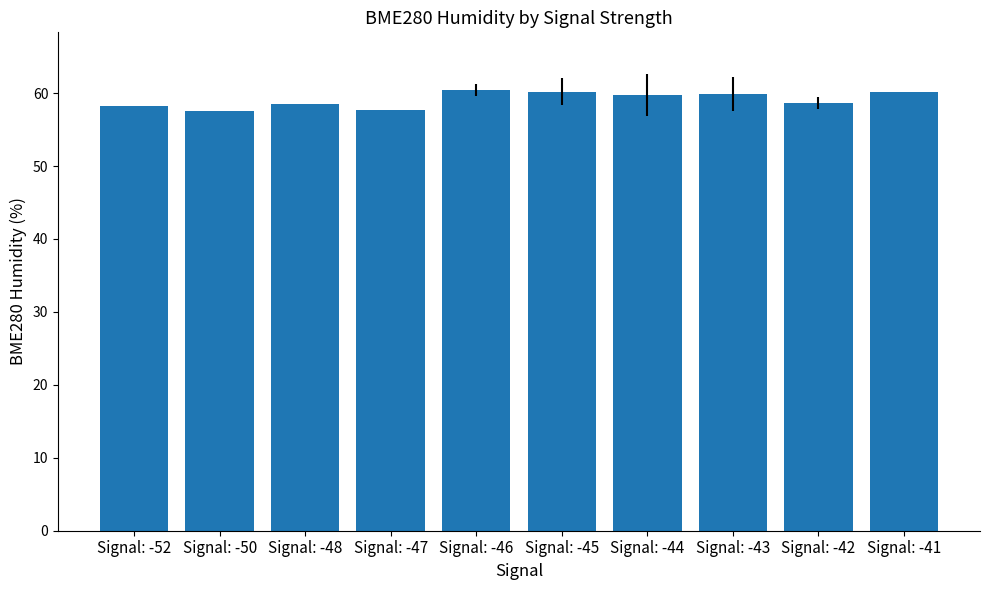

What is the smallest value displayed?

57.5